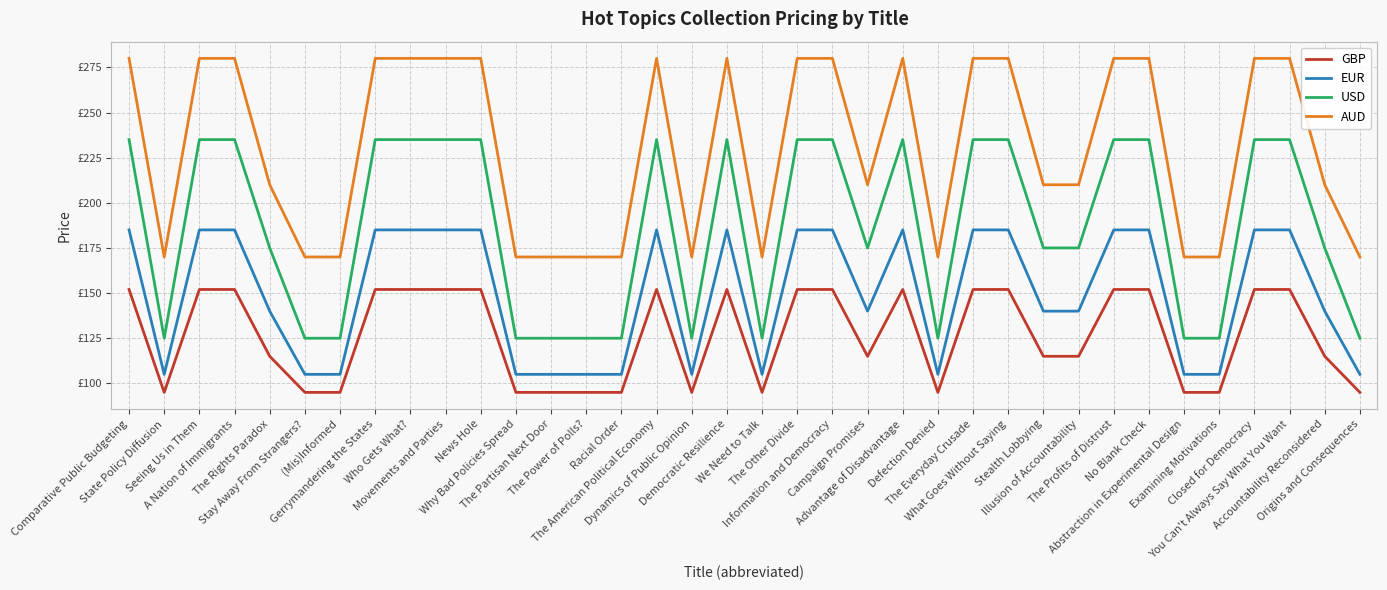

At which category does EUR reach its first local peak?

The American Political Economy